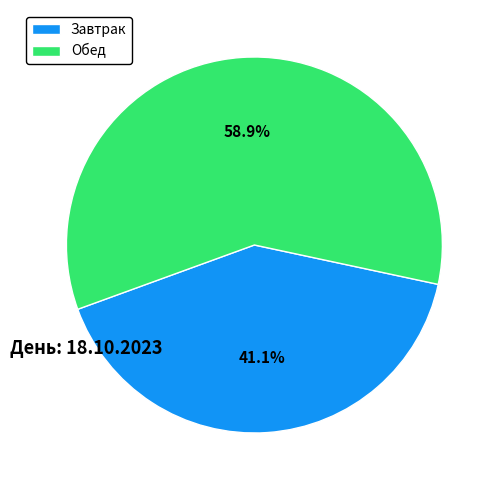

Rank the categories by value from highest to lowest.

Обед, Завтрак